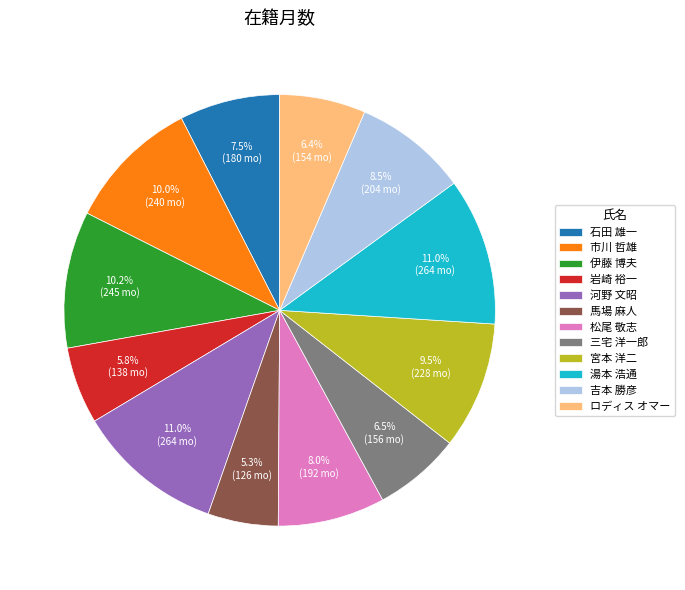

To the nearest percent, what percentage of the pie is 松尾 敬志?

8%